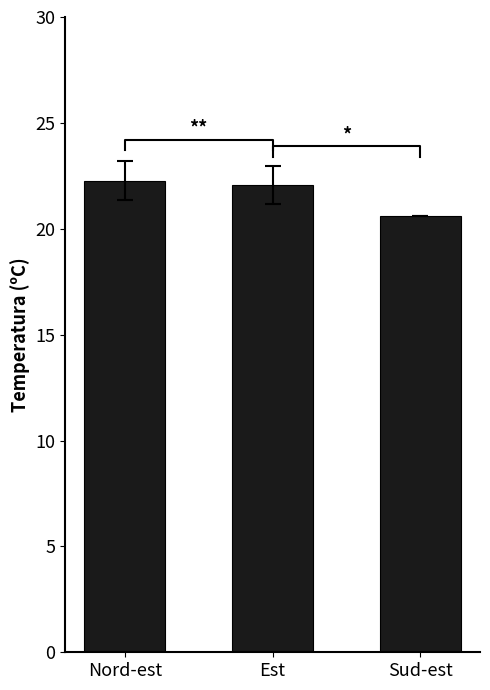

Which category has the lowest value across all series?

Sud-est